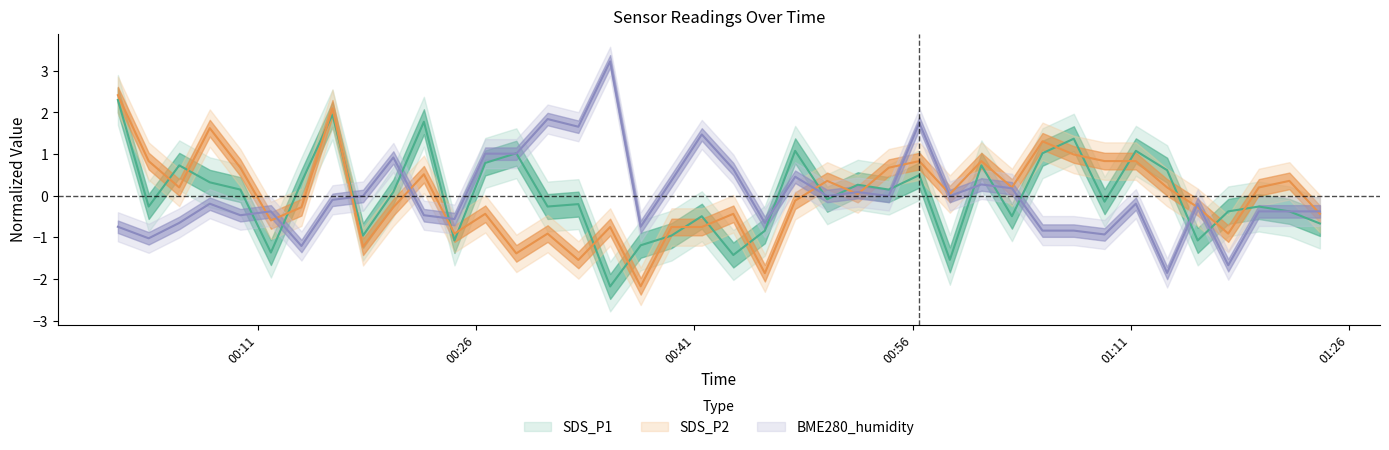

What are all the series names shown in the legend?

SDS_P1, SDS_P2, BME280_humidity